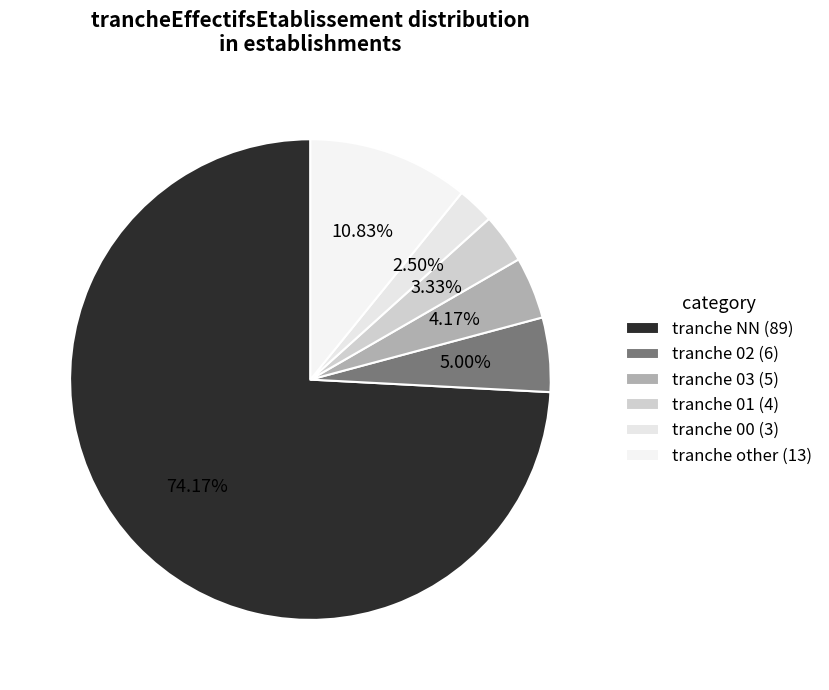

How many segments does this pie chart have?

6